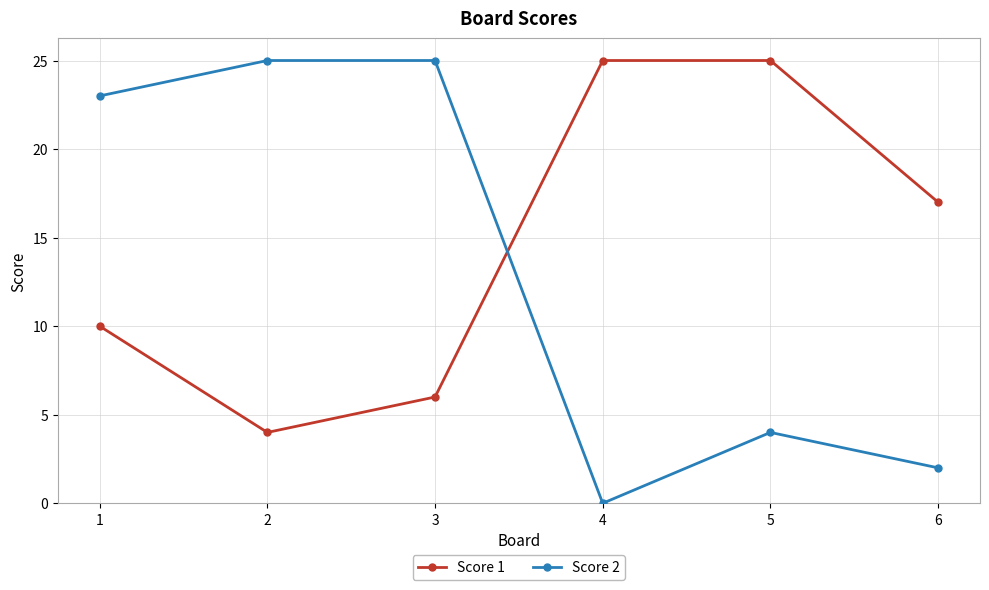

Is the value of Score 2 at 5 greater than the value of Score 1 at 3?

No